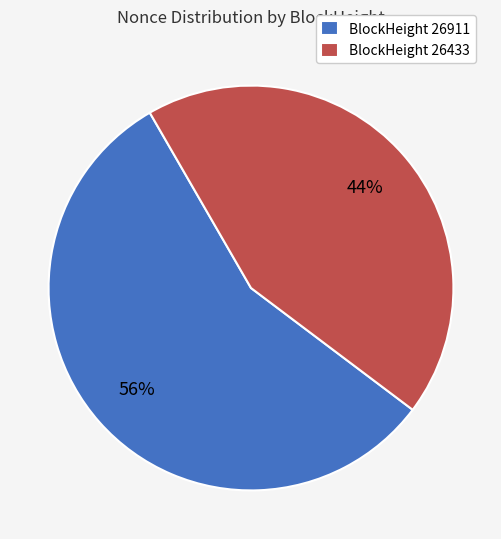

Do BlockHeight 26433 and BlockHeight 26911 together represent more than half of the pie?

Yes